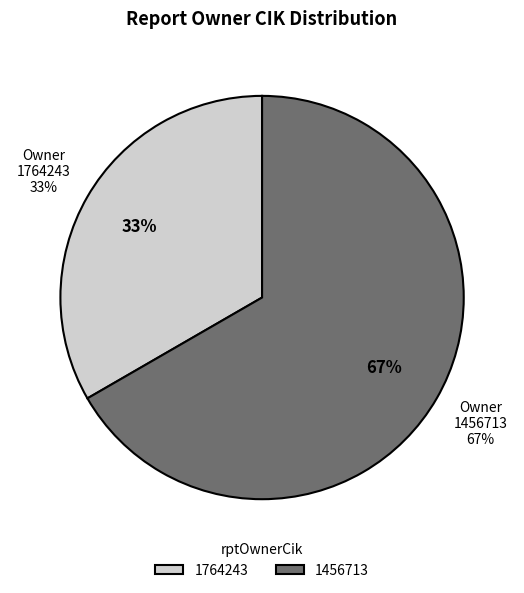

What is the ratio of the value at 1764243 to the value at 1456713?

0.5